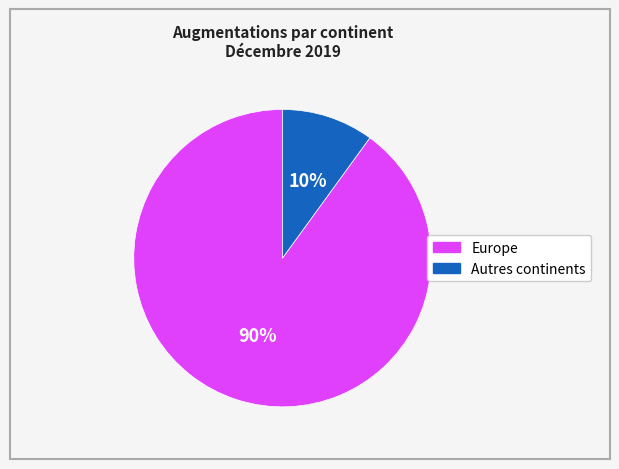

To the nearest percent, what is the average slice percentage?

50%